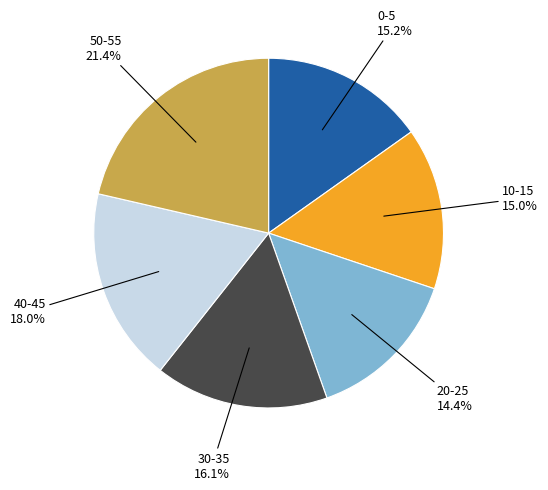

Is there any slice that represents more than half of the pie?

No